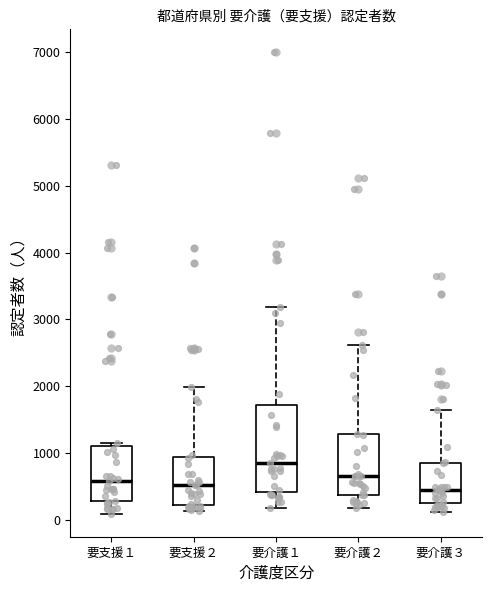

Reading left to right, transcribe this box plot: for each box, give where its median line is, the range the box spans, and where its two whiskers end, as read against the y-axis. The values are not printed on the chart, so give them approximately, as read against the axis.

要支援１: median 600, box 300 to 1100, whiskers 100 to 1100 (just above the box's upper edge)
要支援２: median 500, box 200 to 900, whiskers 100 to 2000
要介護１: median 900, box 400 to 1700, whiskers 200 to 3200
要介護２: median 700, box 400 to 1300, whiskers 200 to 2600
要介護３: median 400, box 200 to 900, whiskers 100 to 1600